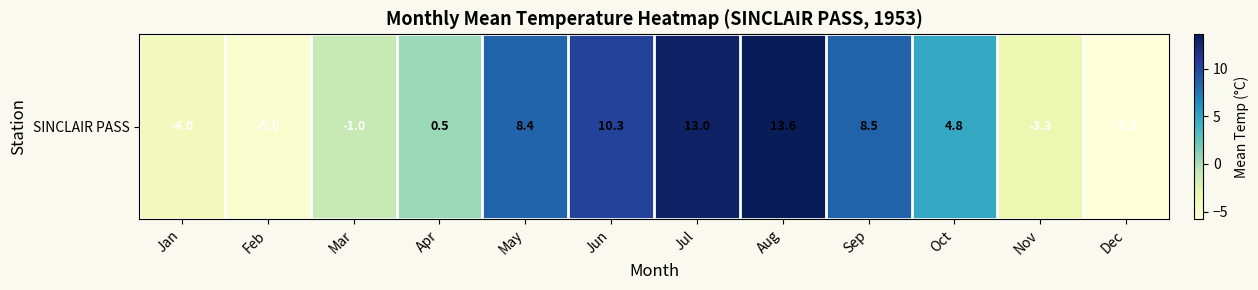

Reading left to right, extract all data points from this chart.

Jan=-4.0	Feb=-5.0	Mar=-1.0	Apr=0.5	May=8.4	Jun=10.3	Jul=13.0	Aug=13.6	Sep=8.5	Oct=4.8	Nov=-3.3	Dec=-5.8